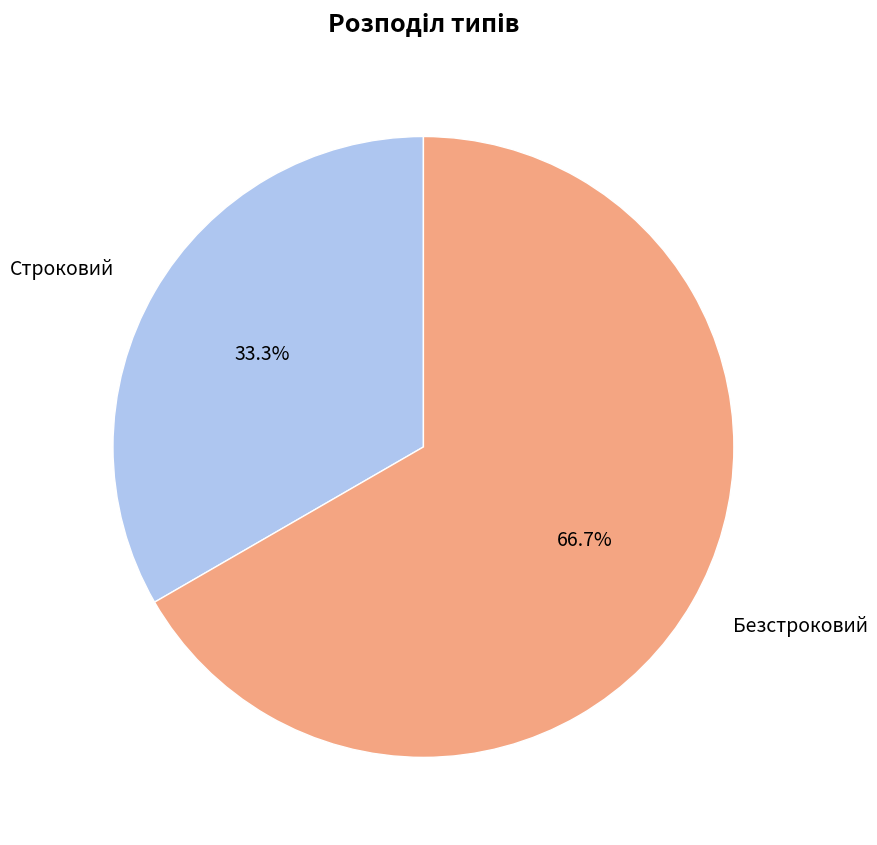

What percentage is the Строковий slice, to the nearest percent?

33%